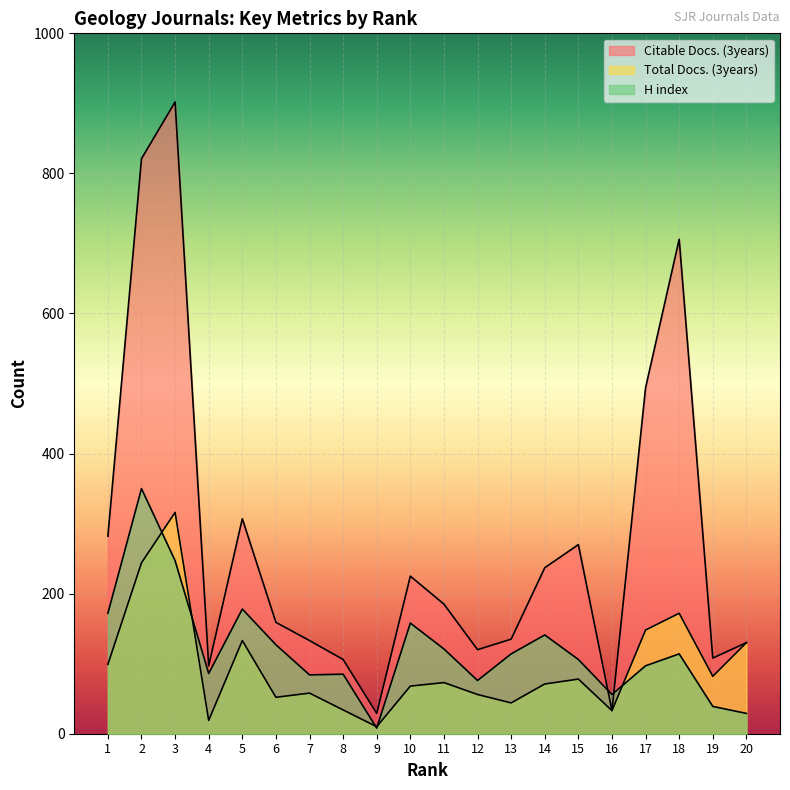

At which label is Citable Docs. (3years) closest to 465?

17